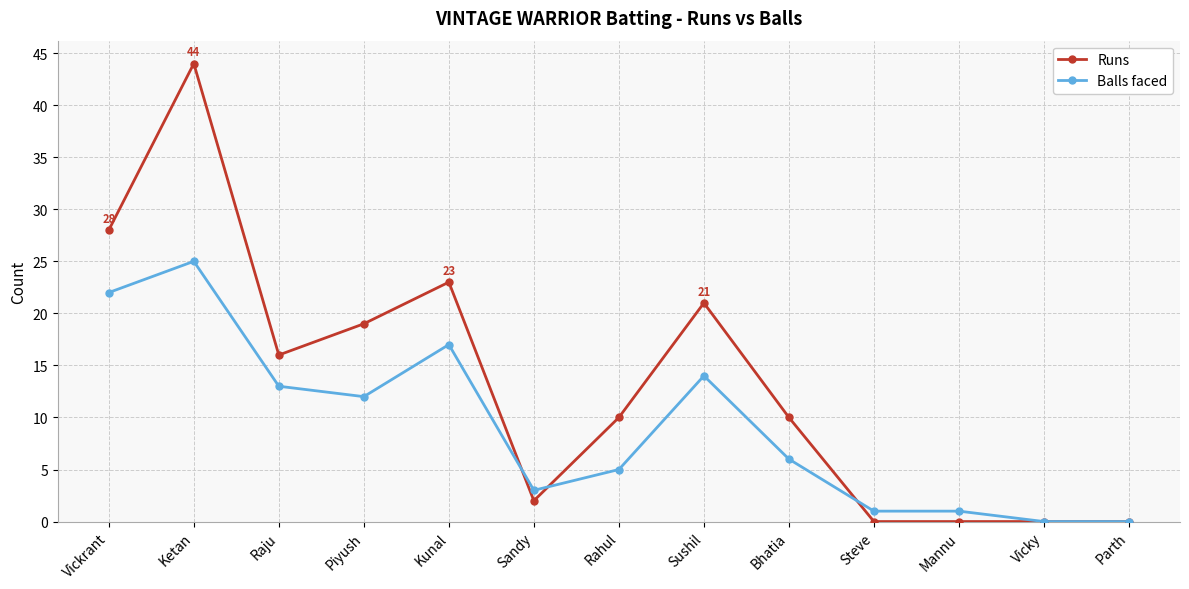

Reading left to right, what are all the values shown in this chart?

Runs: 28	44	16	19	23	2	10	21	10	0	0	0	0
Balls faced: 22	25	13	12	17	3	5	14	6	1	1	0	0